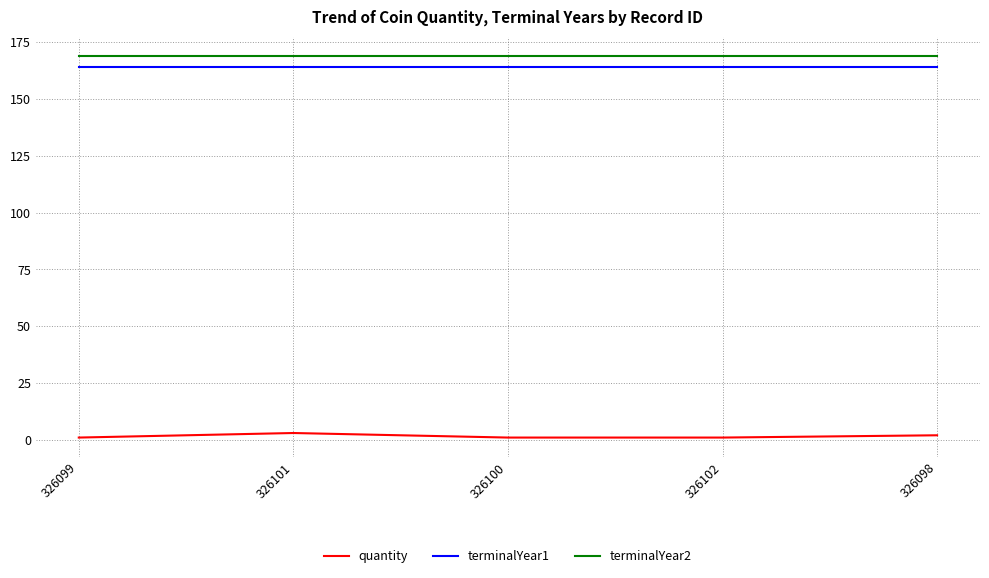

What is the sum of the terminalYear1 values at 326099 and 326098?

328